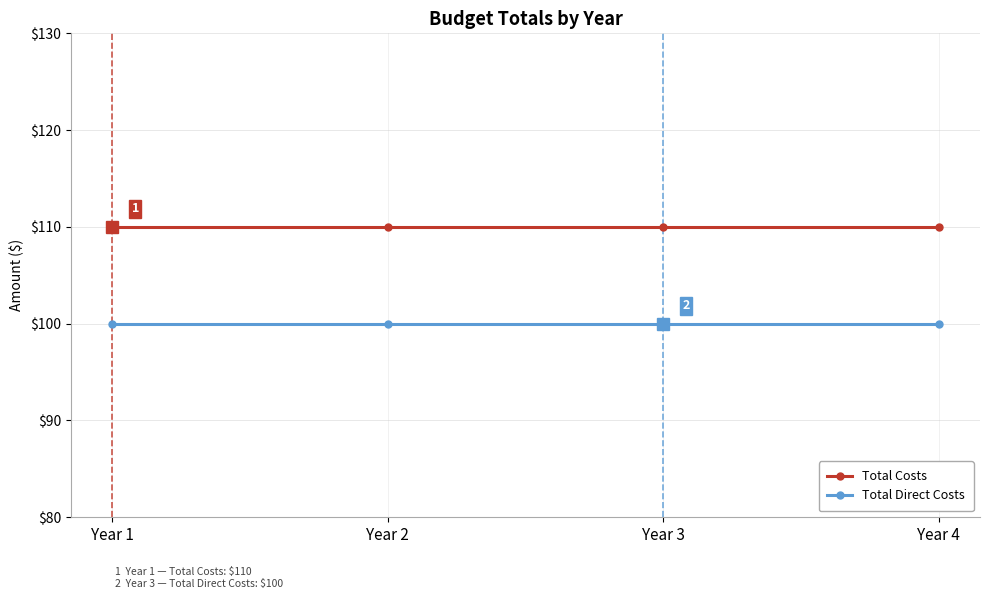

What is the greatest value displayed?

110